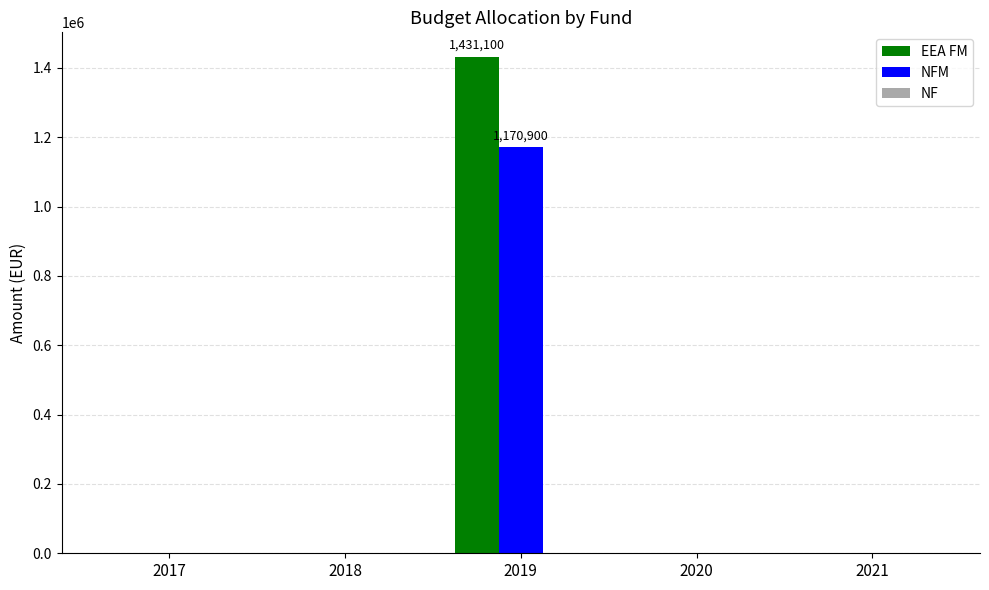

Between 2019 and 2021, which series saw the biggest shift?

EEA FM